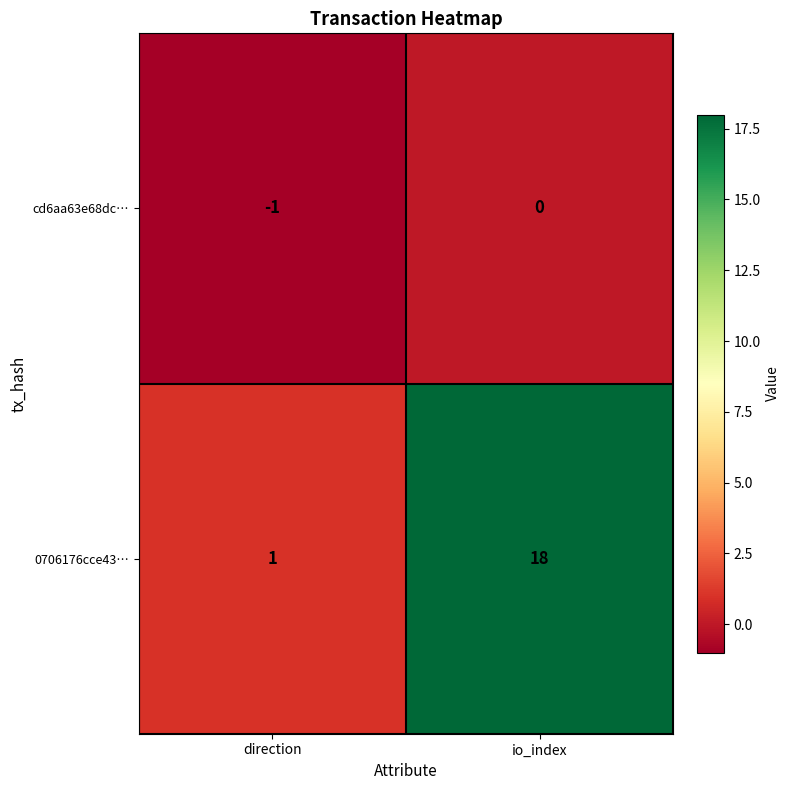

The cd6aa63e68dc… series shows 0 at io_index. True or false?

True